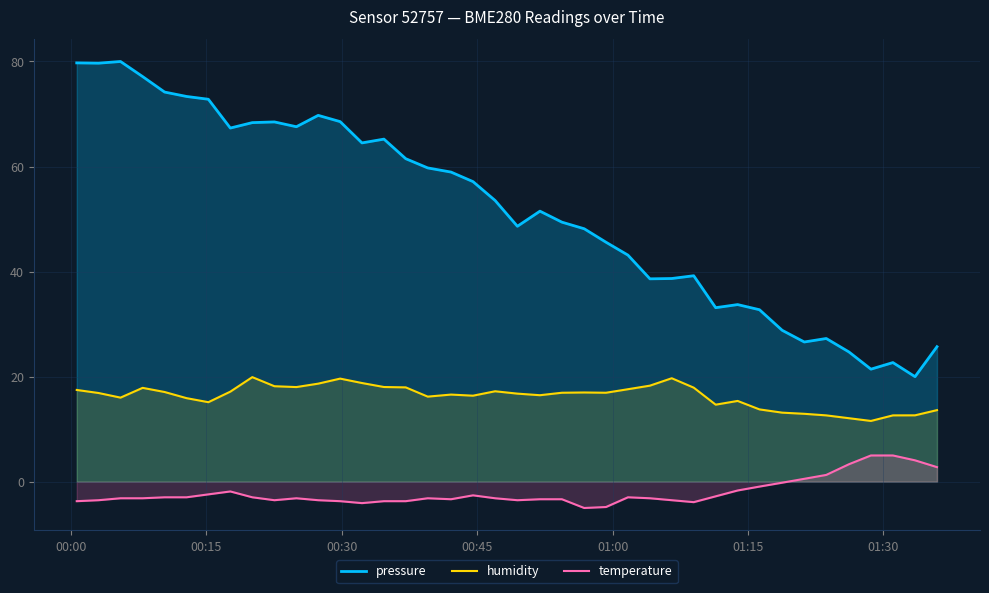

True or false: temperature and humidity cross at least once.

False